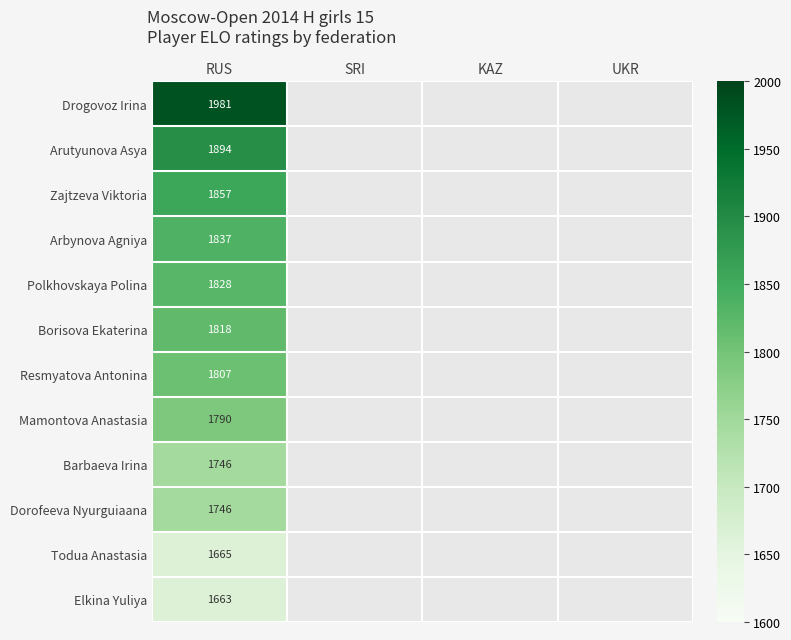

Which category has the lowest value across all series?

RUS